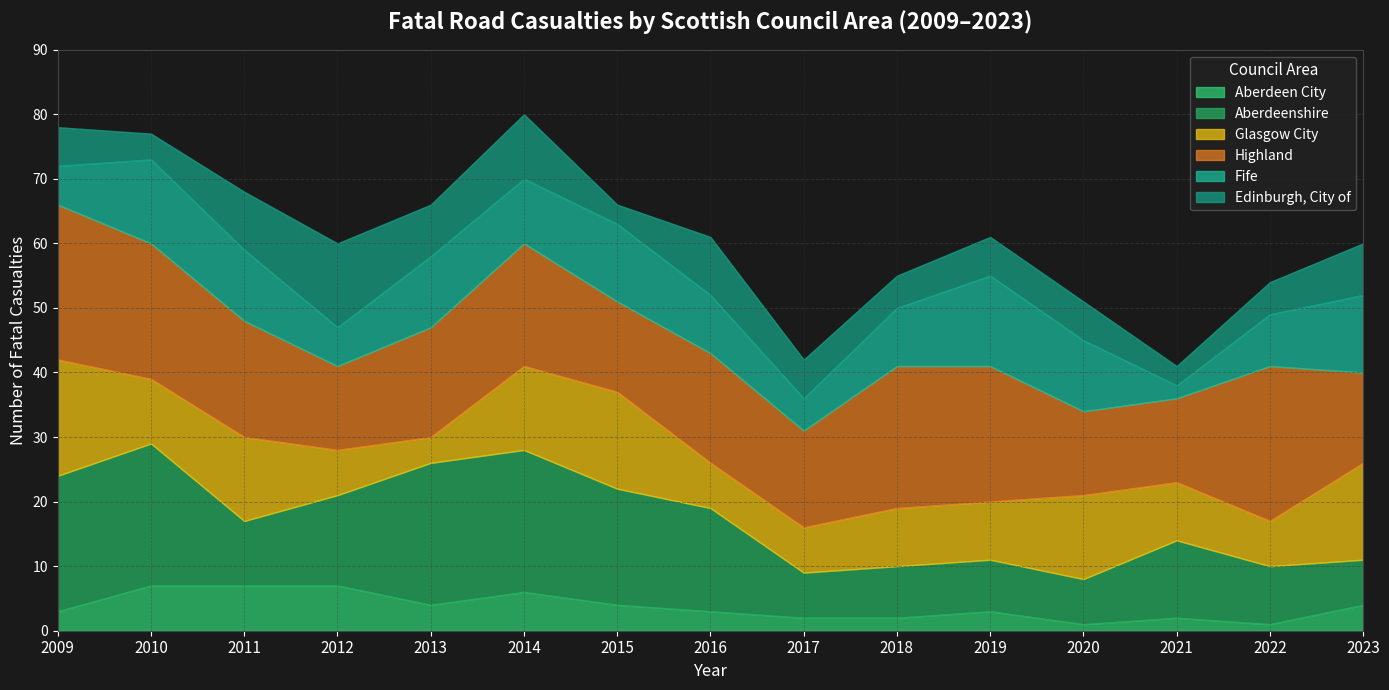

What is the smallest value displayed?

1